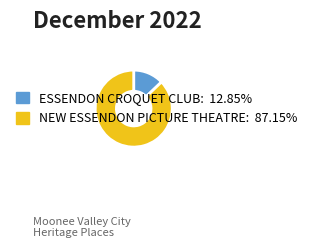

Is there any slice that represents more than half of the pie?

Yes